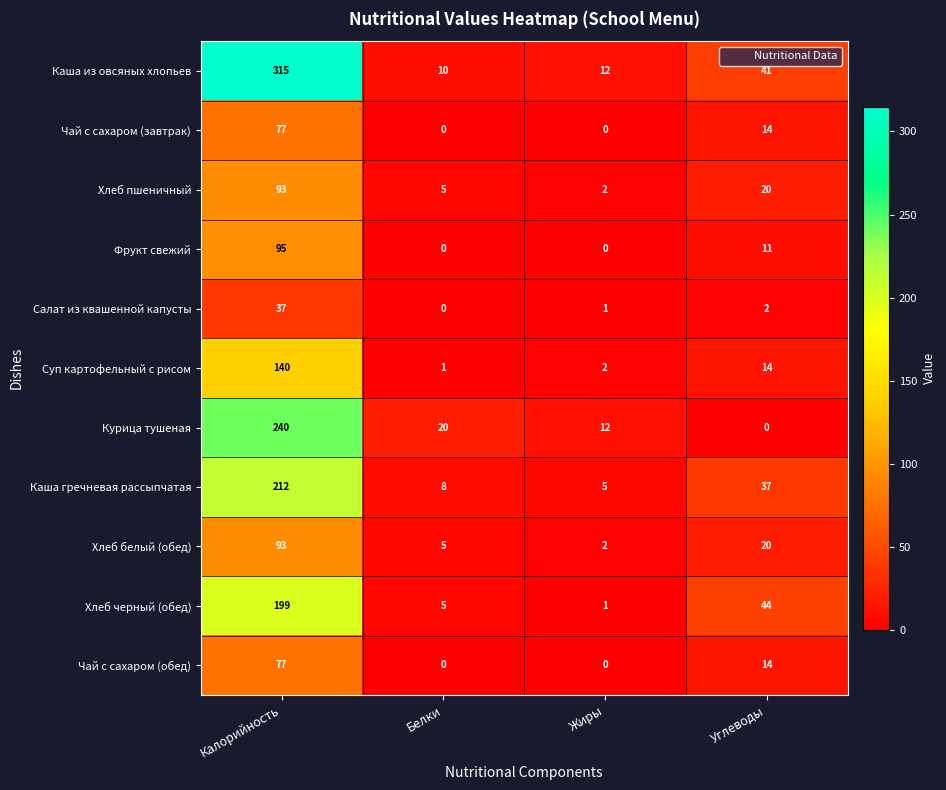

At which category is the sum across all series the highest?

Калорийность